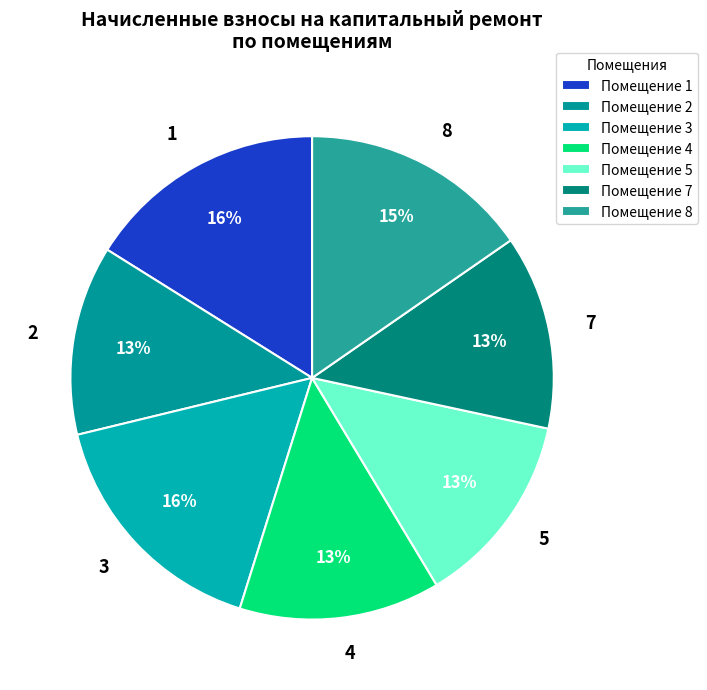

What is the ratio of the value at 4 to the value at 3?

0.8